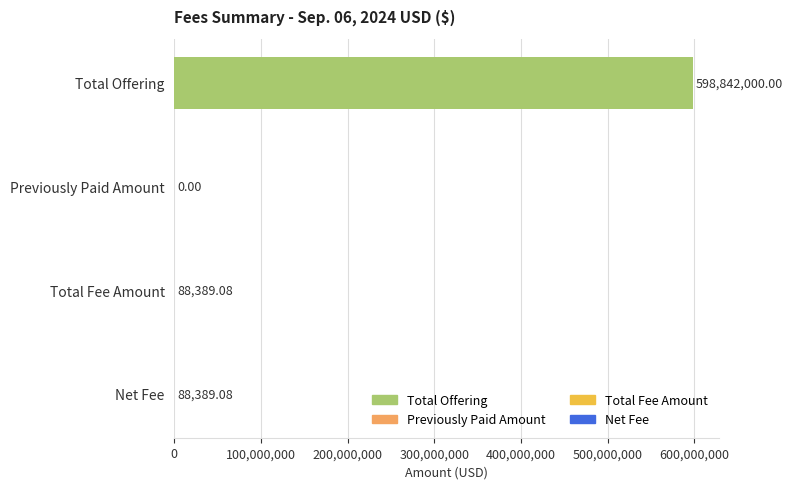

True or false: the data shows 598842000.0 at Total Offering.

True